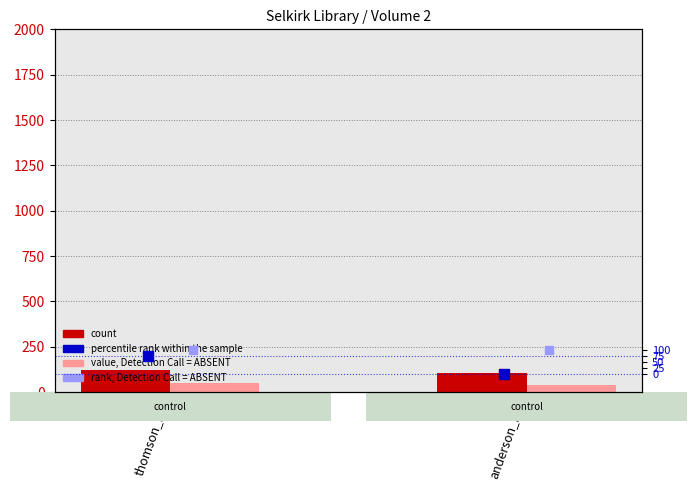

Is the value of count at thomson_mr greater than the value of rank, Detection Call = ABSENT at thomson_mr?

No